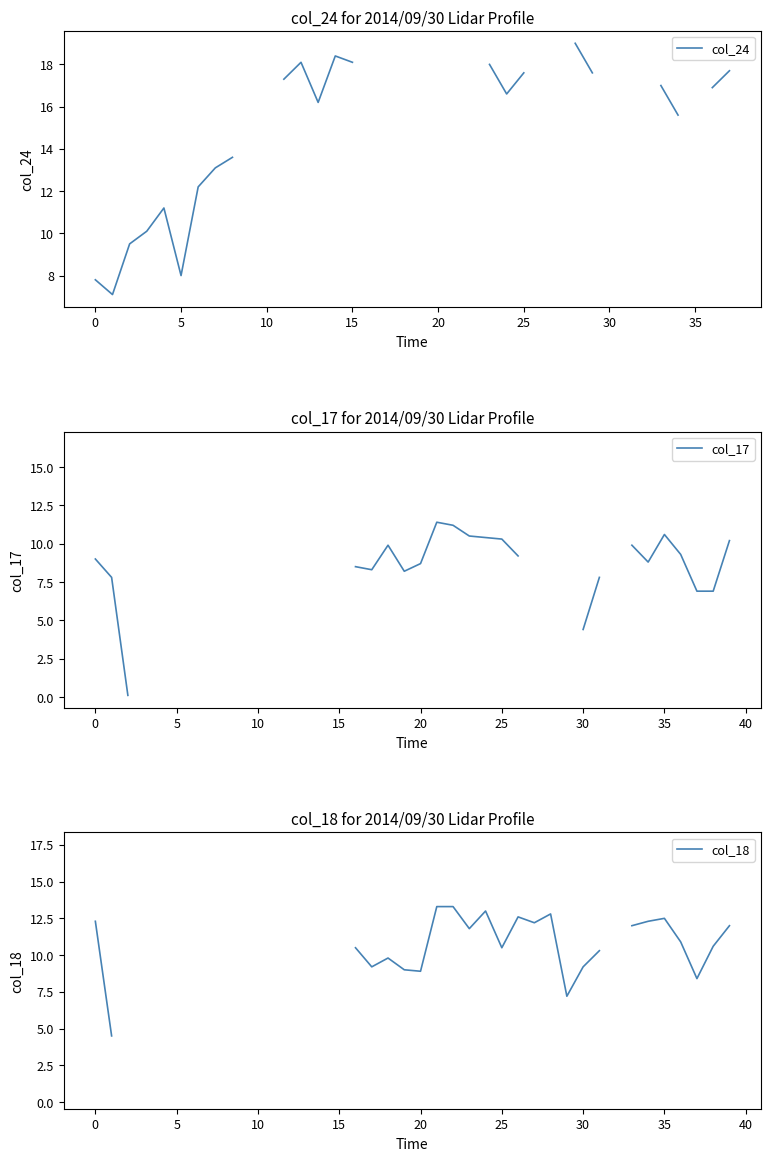

Which has a higher value, 32 or 30?

30